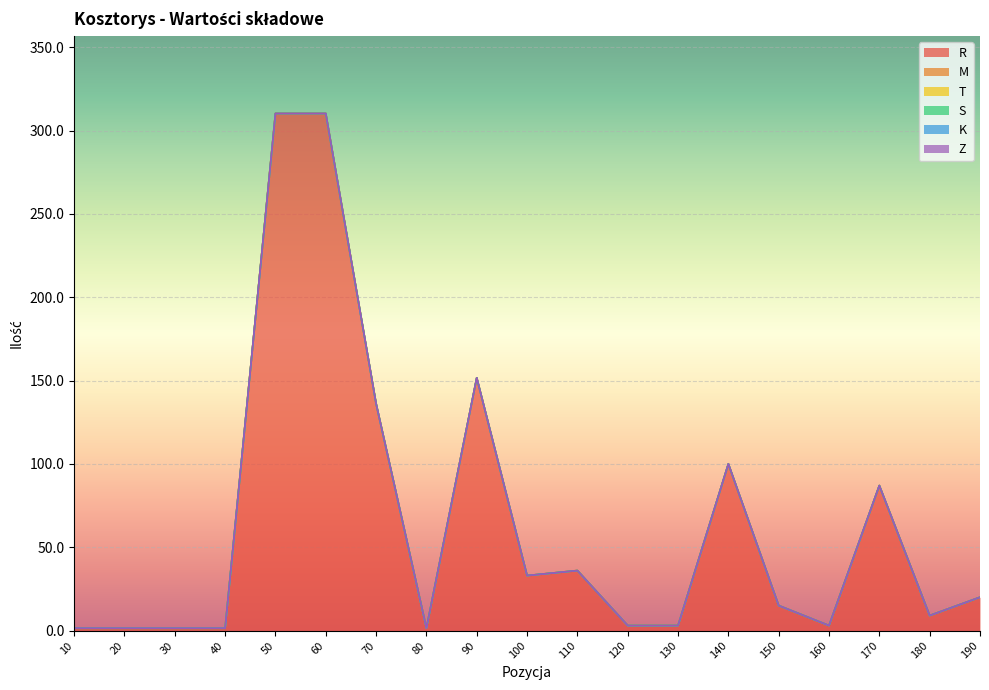

Which series has the largest total across all categories?

R